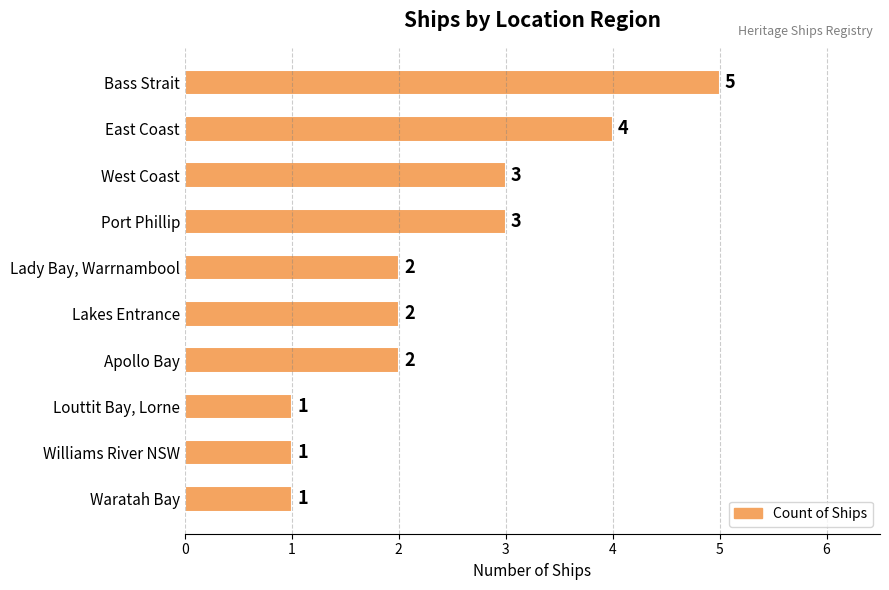

How many values are below 2?

3